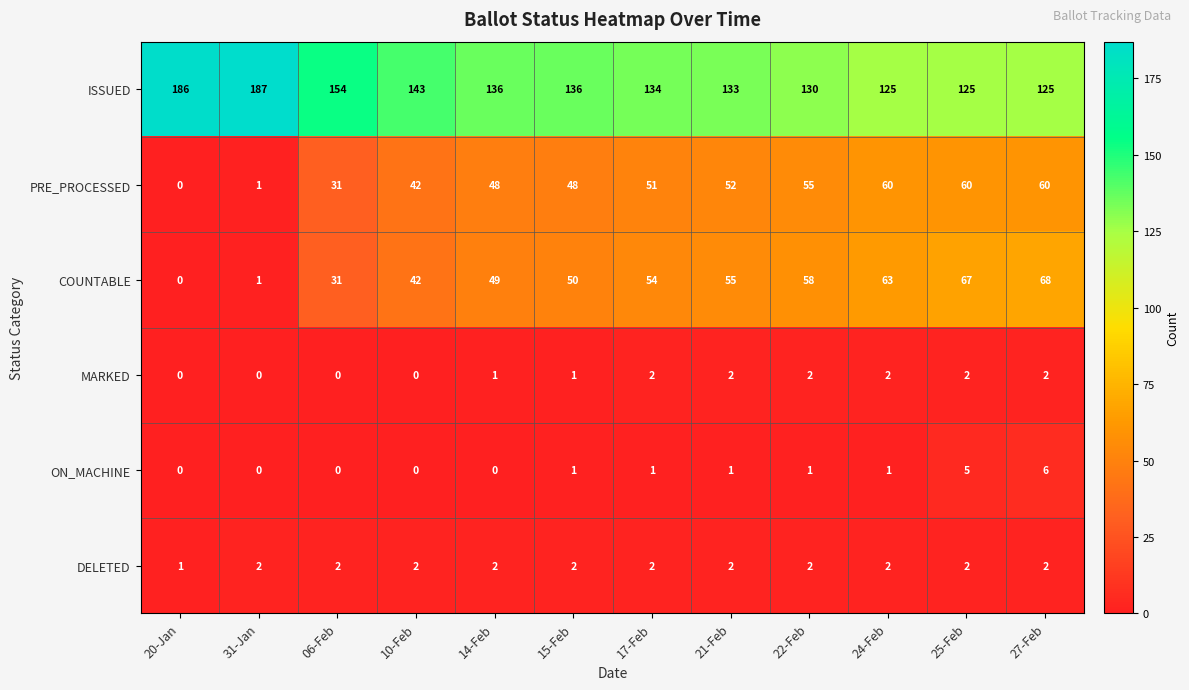

What is the average value of the PRE_PROCESSED series?

42